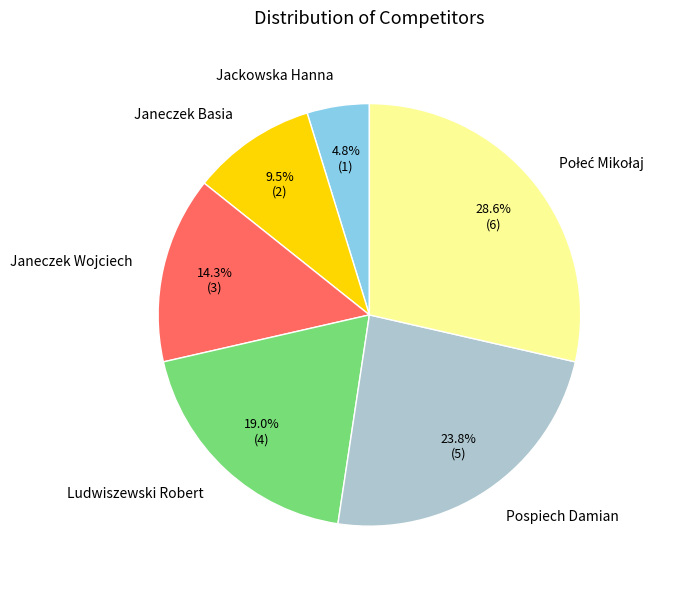

Combined, what portion of the pie is Jackowska Hanna and Janeczek Basia?

14.3%